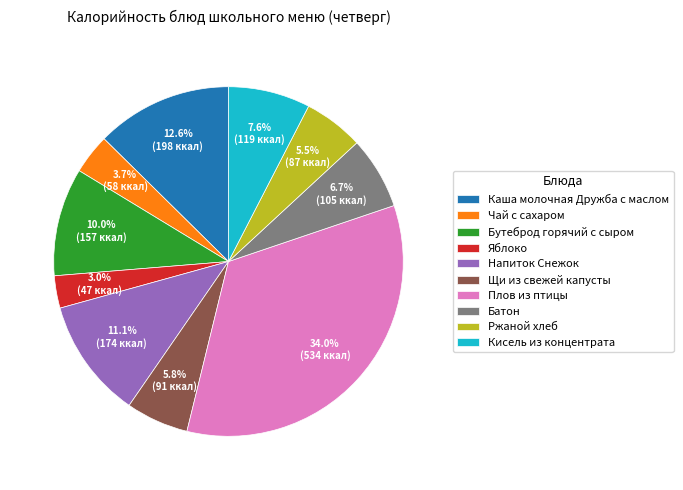

Combined, do Чай с сахаром and Каша молочная Дружба с маслом account for over 50%?

No